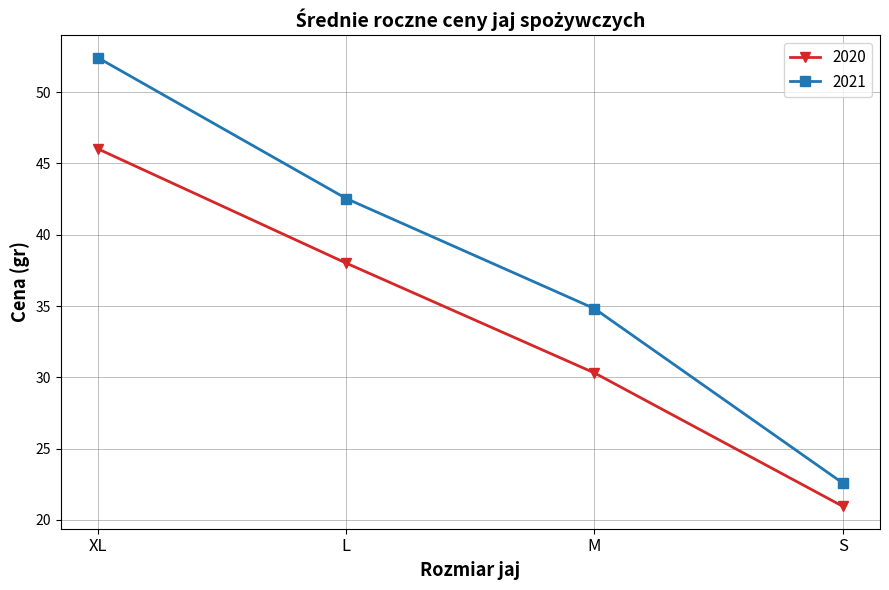

True or false: 2021 has a value of 11.5 at XL.

False